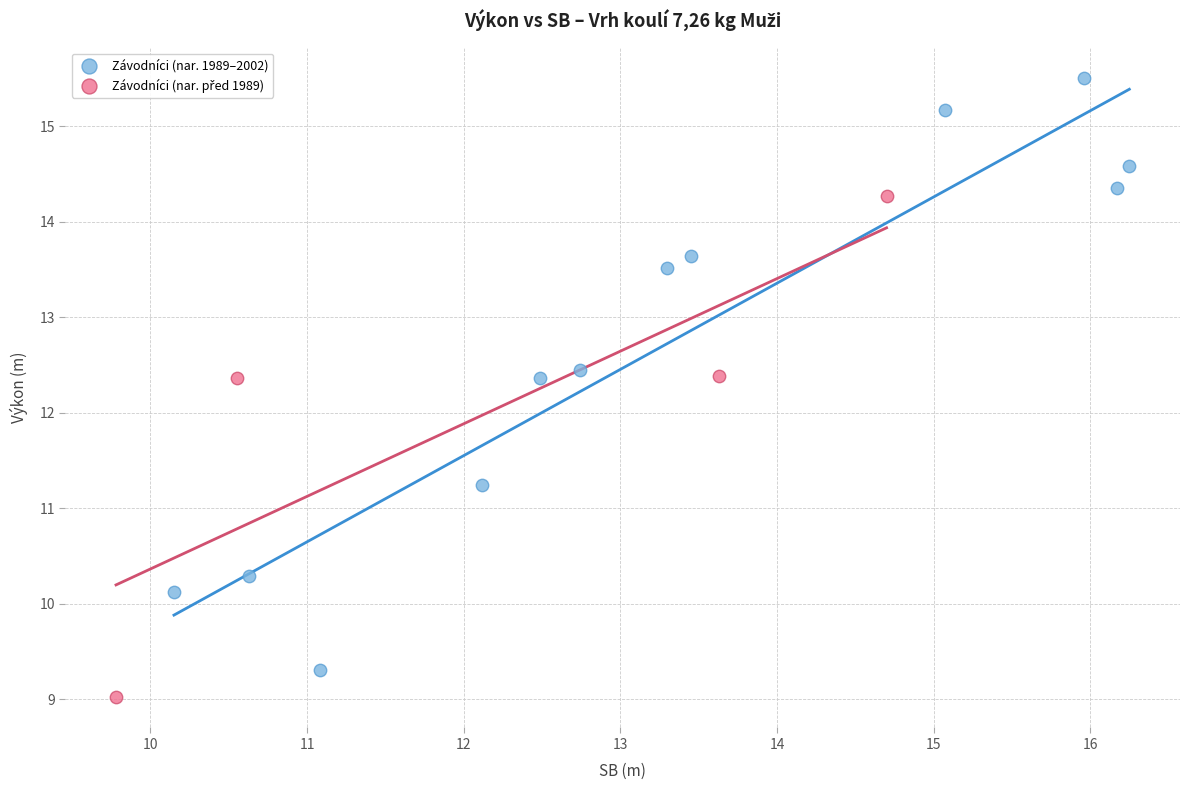

Which series has the largest Y range (max minus min)?

Závodníci (nar. 1989–2002)